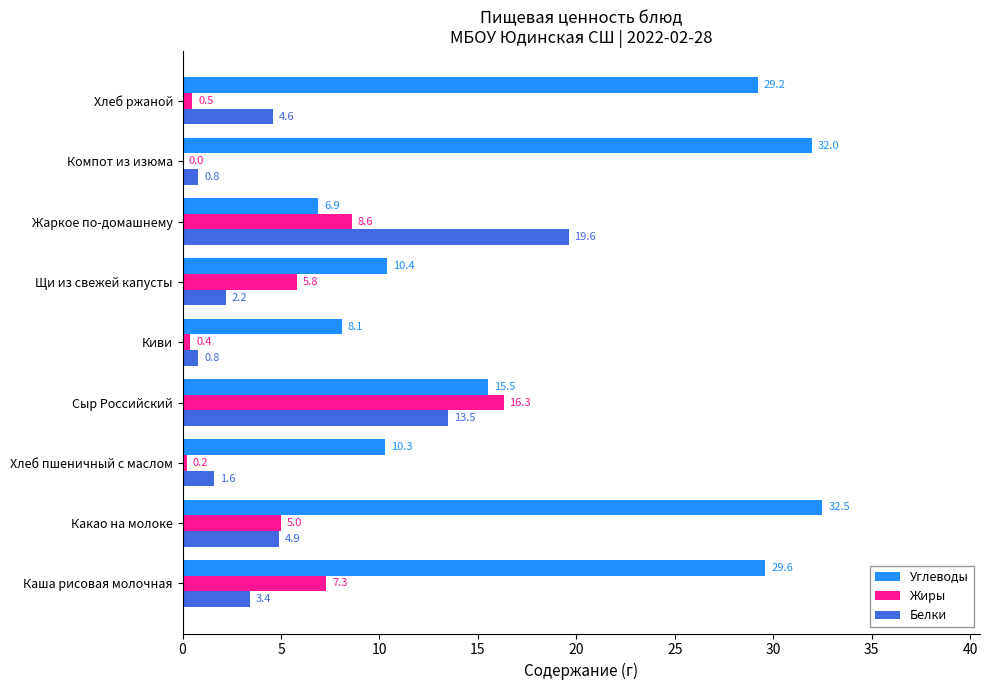

What is the total value across all series at Хлеб ржаной?

34.3